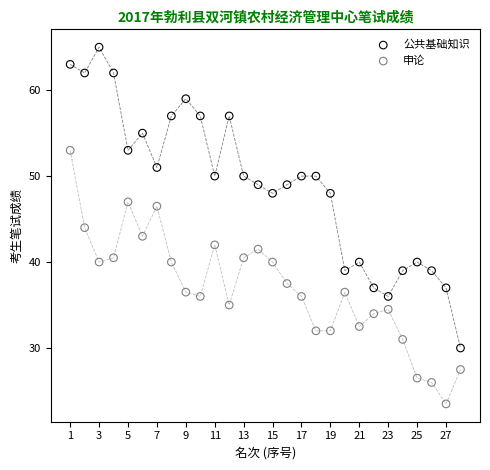

Which series has the largest Y range (max minus min)?

公共基础知识